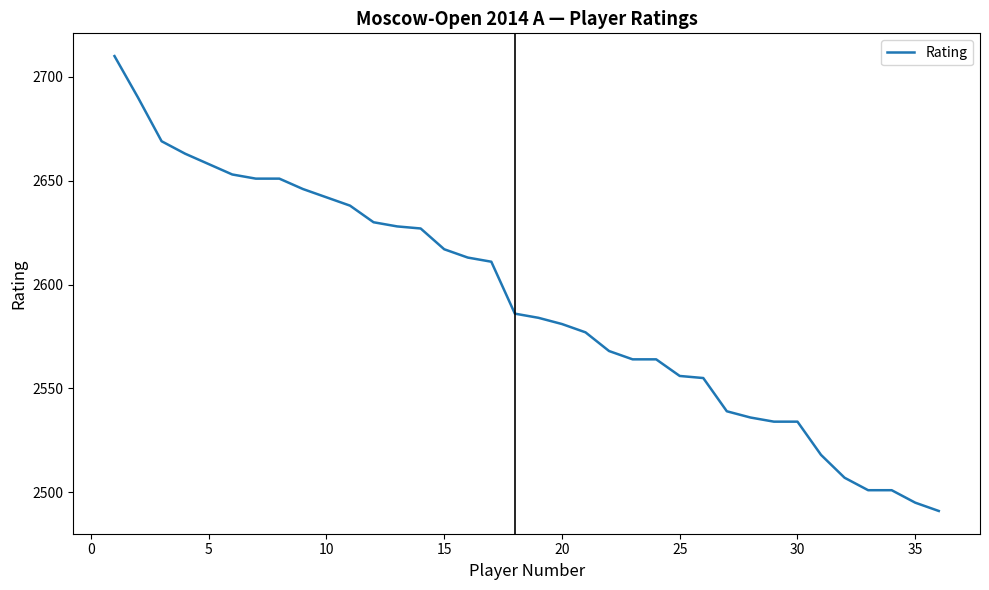

What is the smallest value displayed?

2491